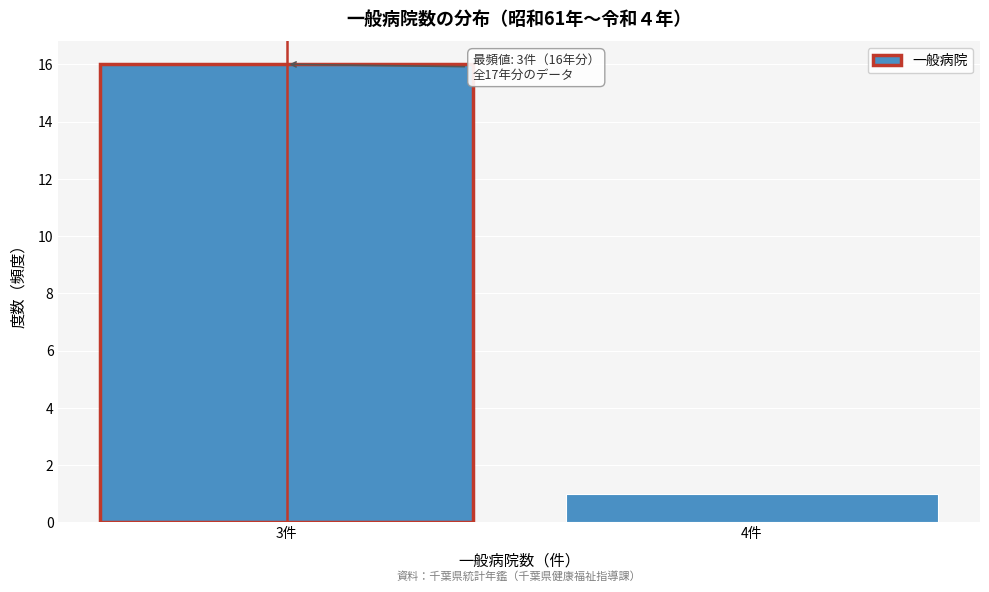

Reading left to right, what are all the values shown in this chart?

3件=16	4件=1